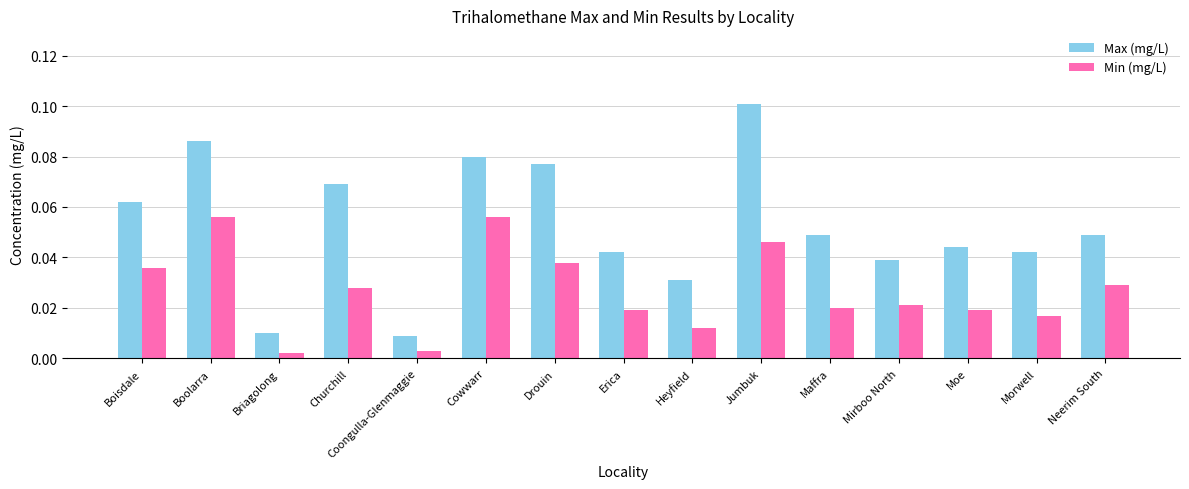

Which category has the highest value in the Max (mg/L) series?

Jumbuk